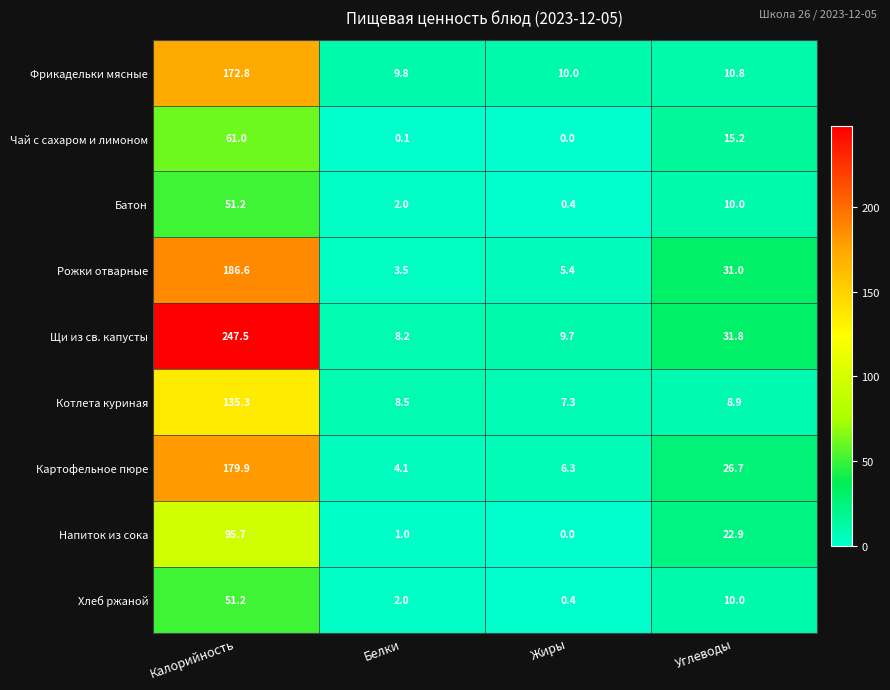

Read the Фрикадельки мясные value at Жиры.

10.0